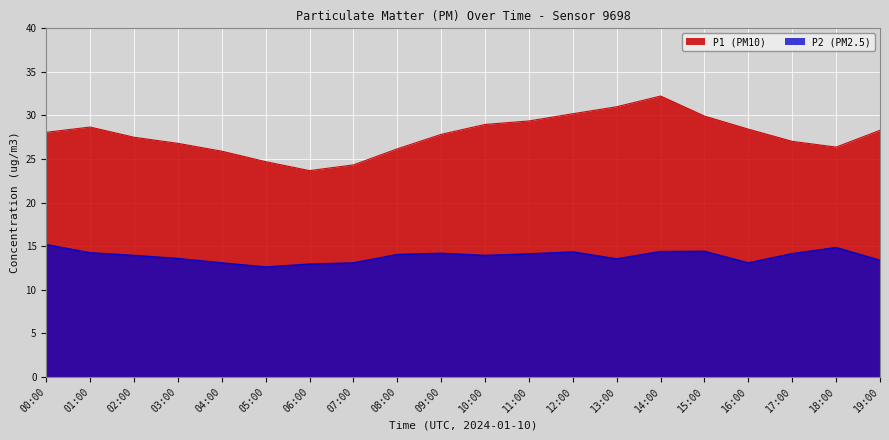

What is the maximum value for P2?

15.2